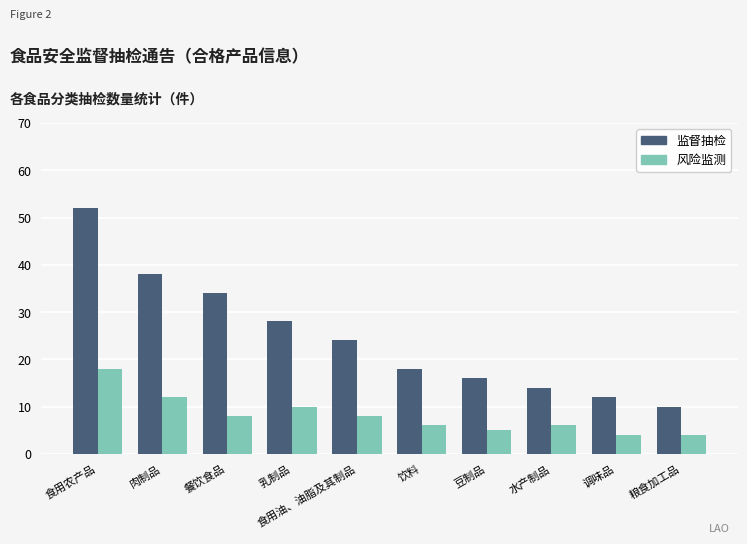

What is the sum of the 监督抽检 values at 调味品 and 肉制品?

50